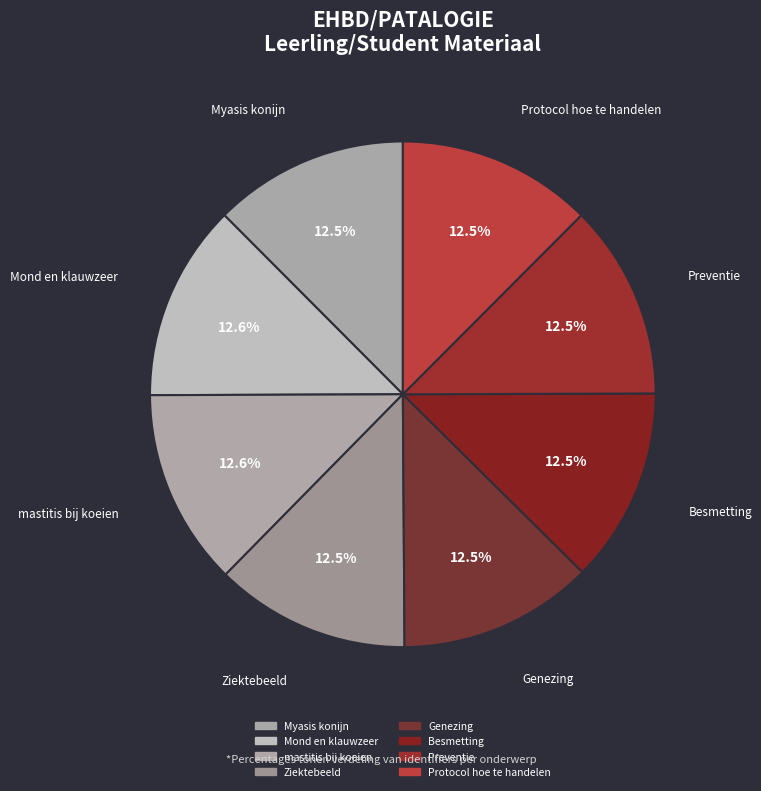

To the nearest percent, what is the average slice percentage?

12%